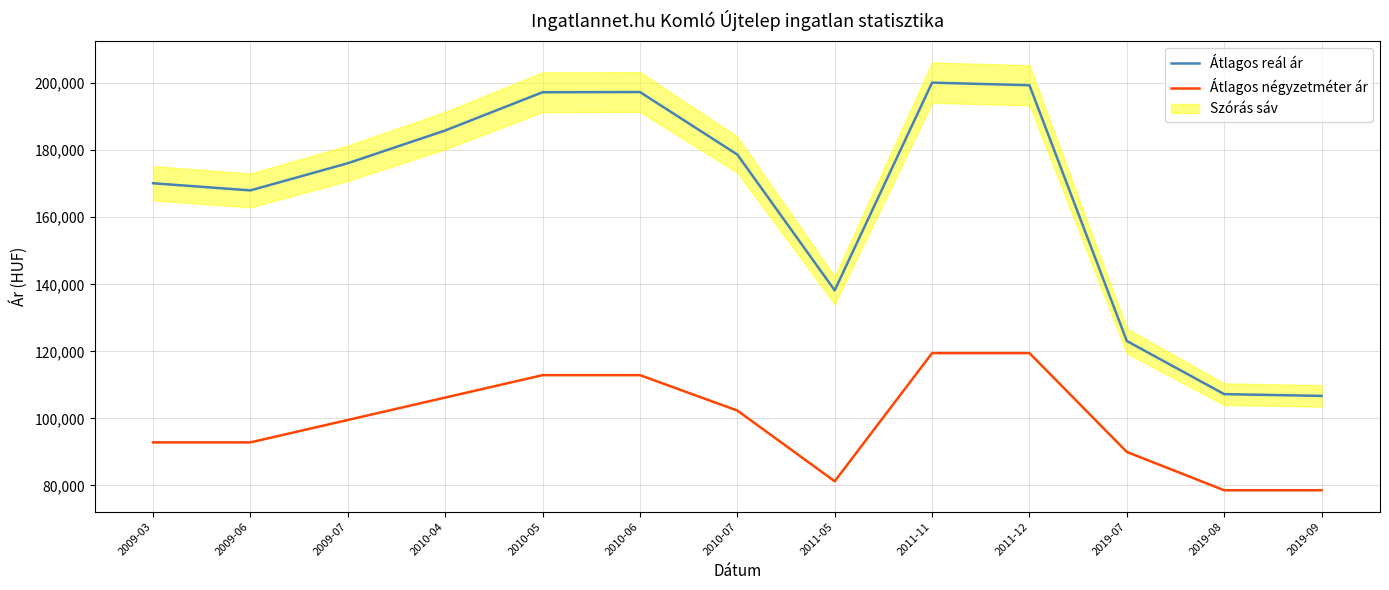

Is the value of Átlagos reál ár at 2009-03 greater than the value of Átlagos négyzetméter ár at 2009-03?

Yes